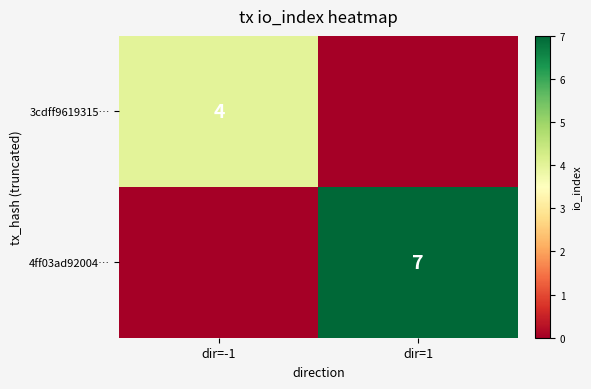

Is it true that 4ff03ad92004… equals 7 at dir=1?

True